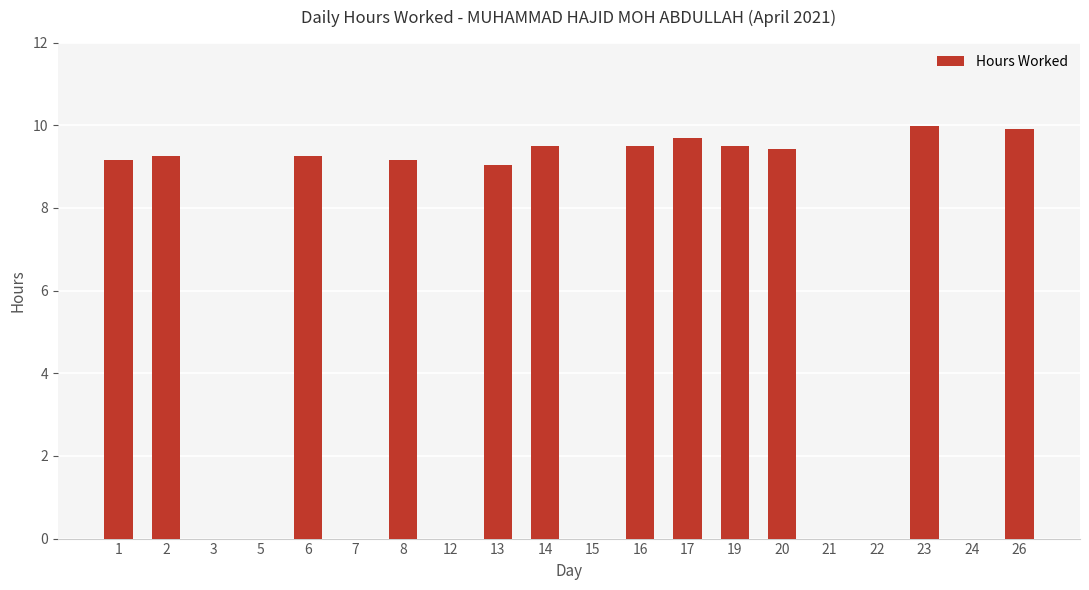

What is the approximate value at 8?

9.2